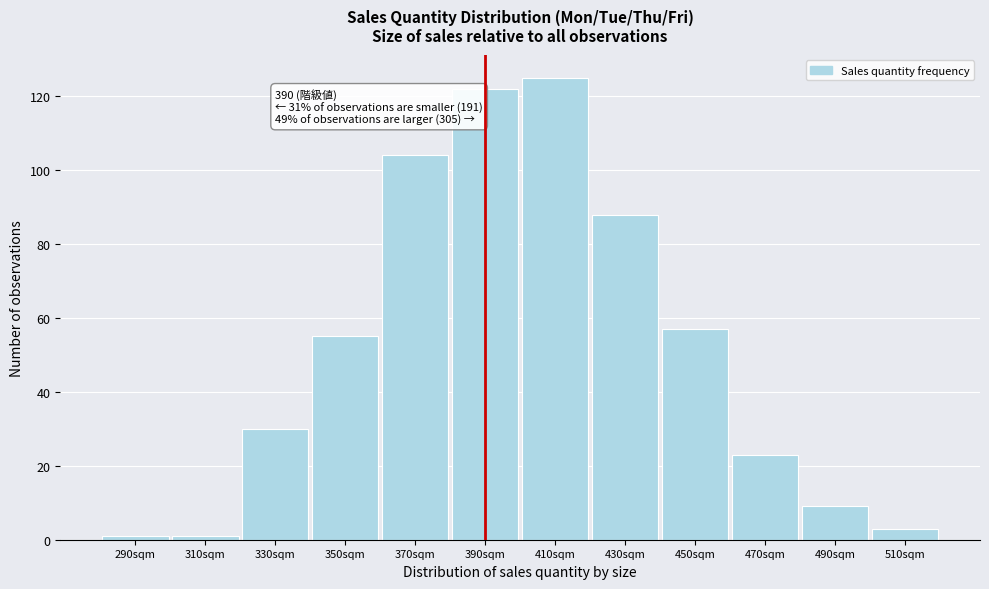

Reading right to left, extract all data points from this chart.

510sqm=3	490sqm=9	470sqm=23	450sqm=57	430sqm=88	410sqm=125	390sqm=122	370sqm=104	350sqm=55	330sqm=30	310sqm=1	290sqm=1